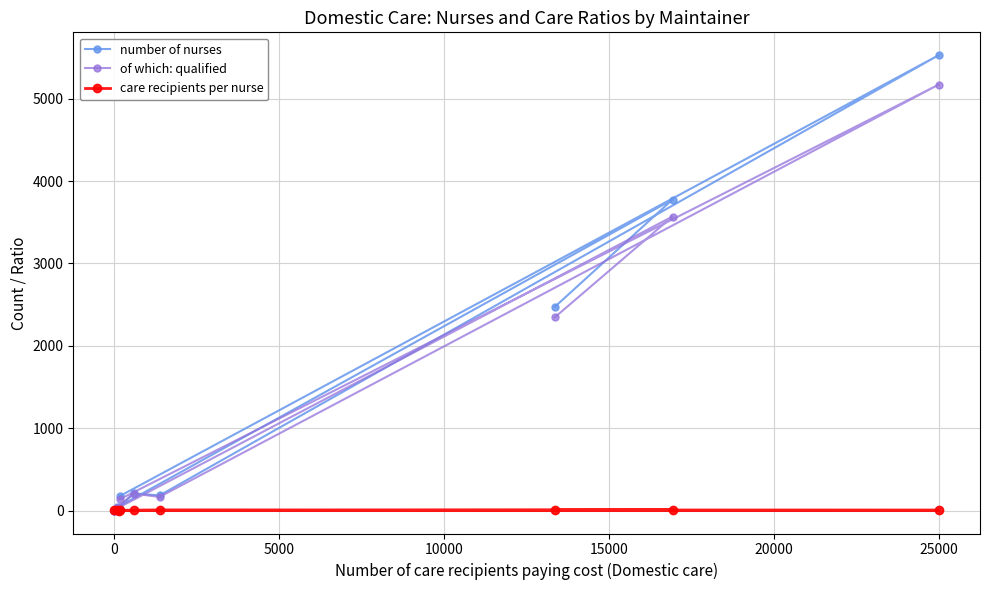

What is the maximum value shown in the chart?

5527.0